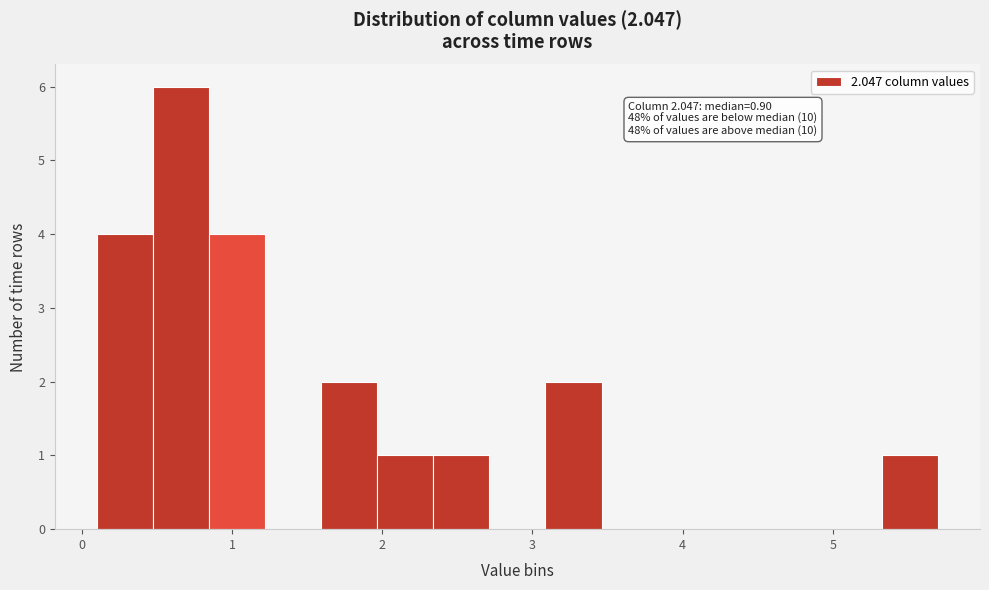

Around what value on the x-axis is the tallest bar? Give the approximate position of its centre, as read against the axis.

0.7